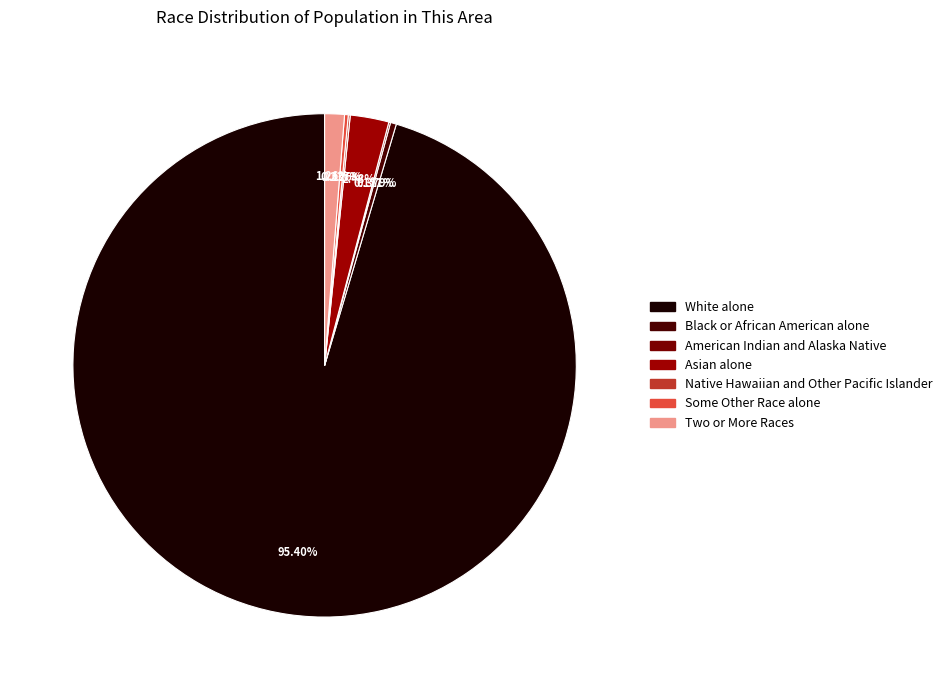

How many slices are in this pie chart?

7